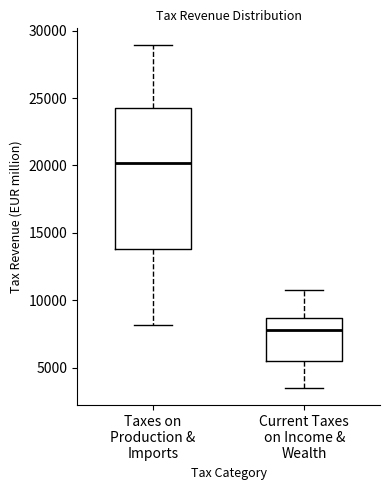

Comparing the boxes themselves (not the whiskers), which one is the tallest?

Taxes on Production & Imports